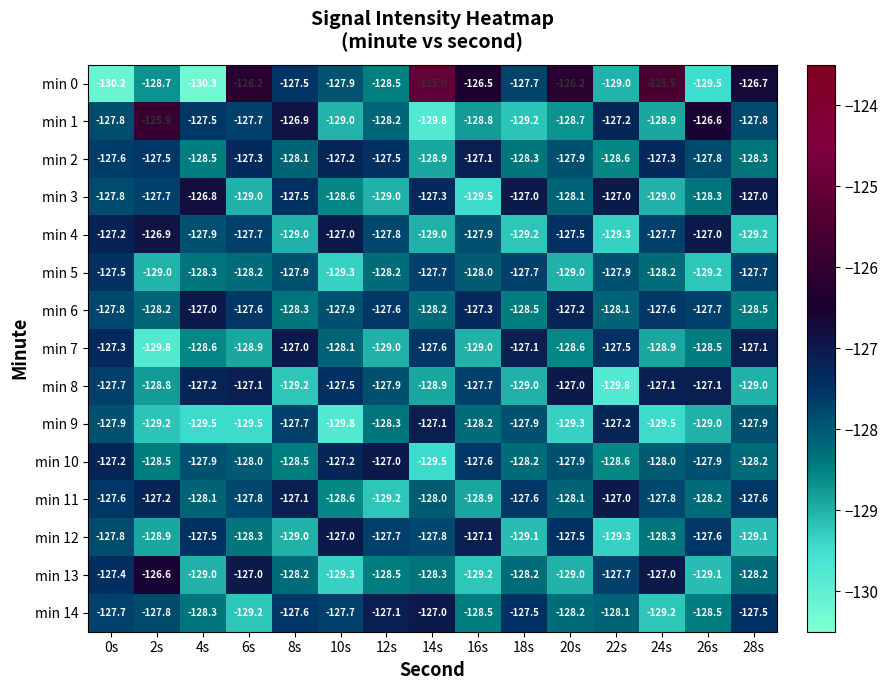

At which label does min 5 first exceed -128?

0s